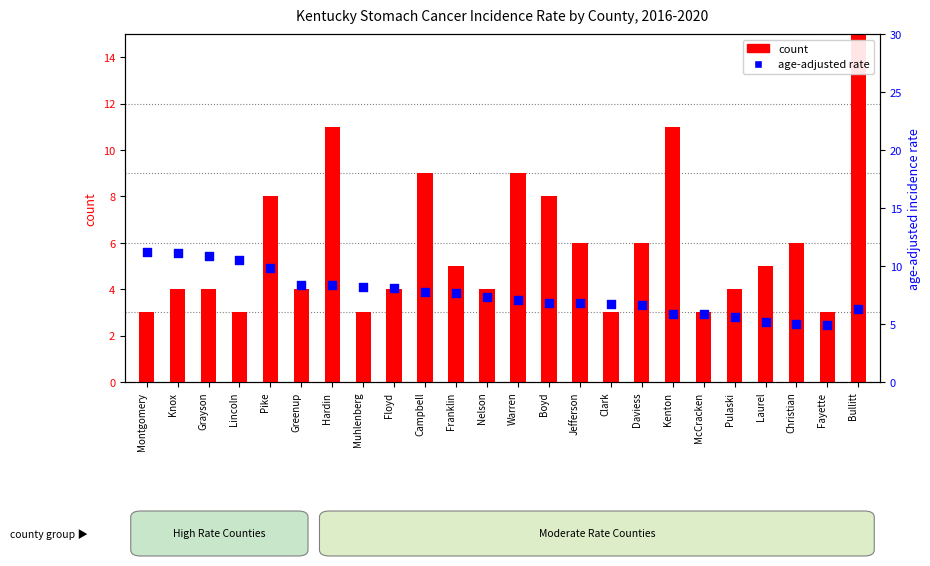

What are all the series names shown in the legend?

count, age-adjusted rate